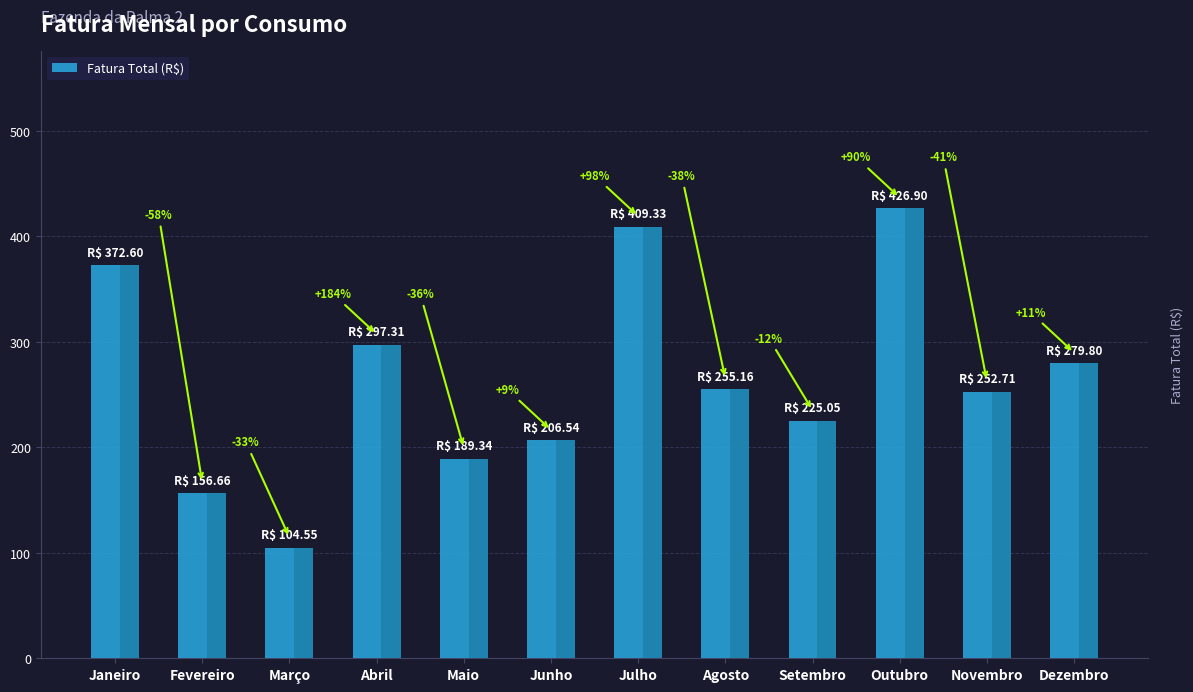

What is the sum of all values?

3175.9